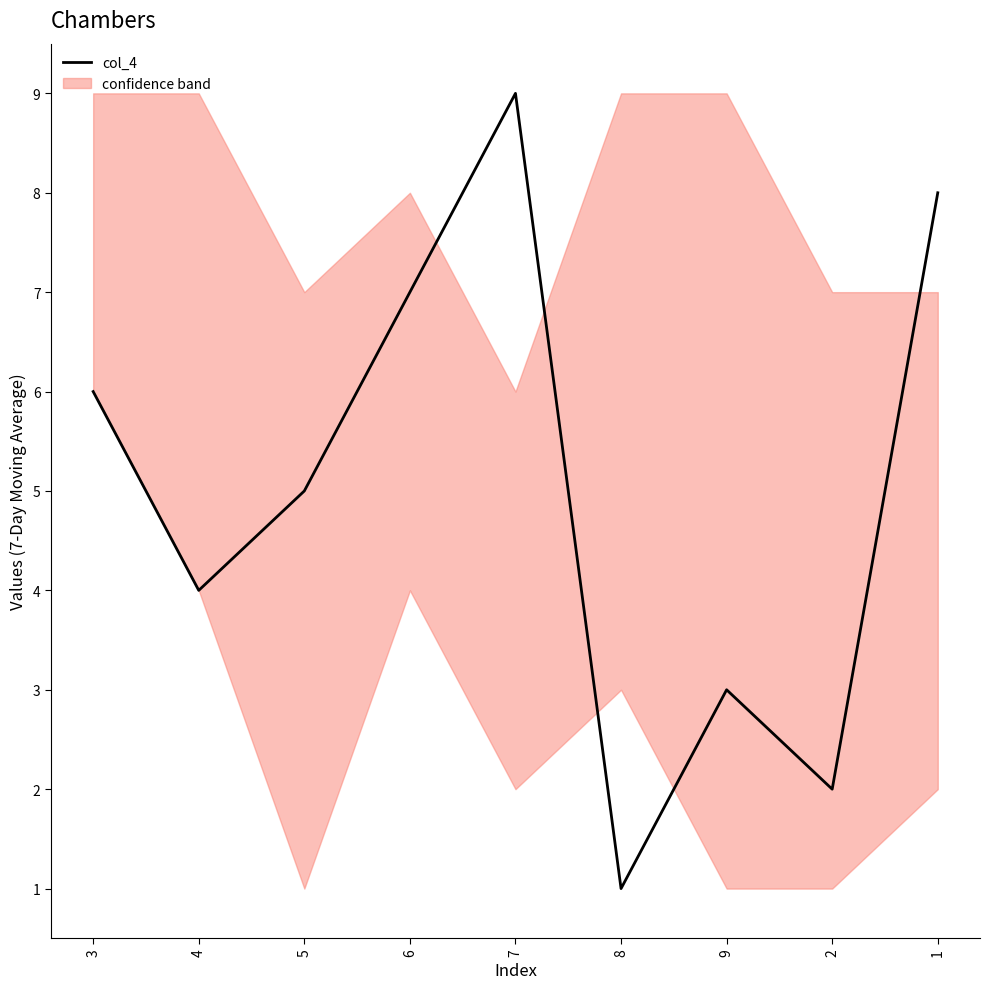

Where is the first local maximum?

7